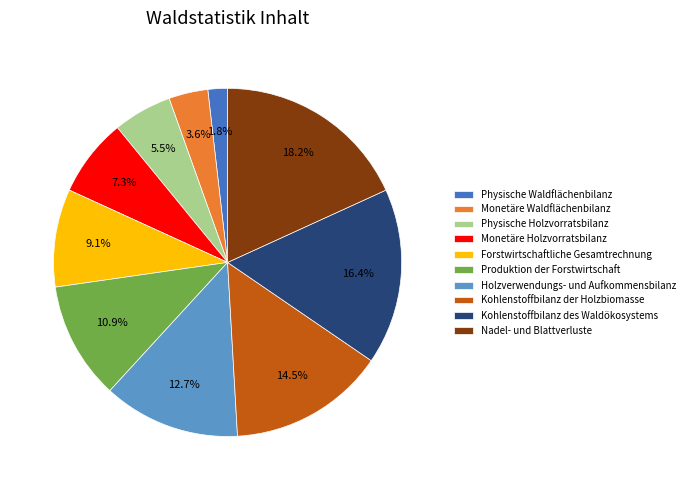

What is the ratio of the value at Holzverwendungs- und Aufkommensbilanz to the value at Kohlenstoffbilanz des Waldökosystems?

0.8